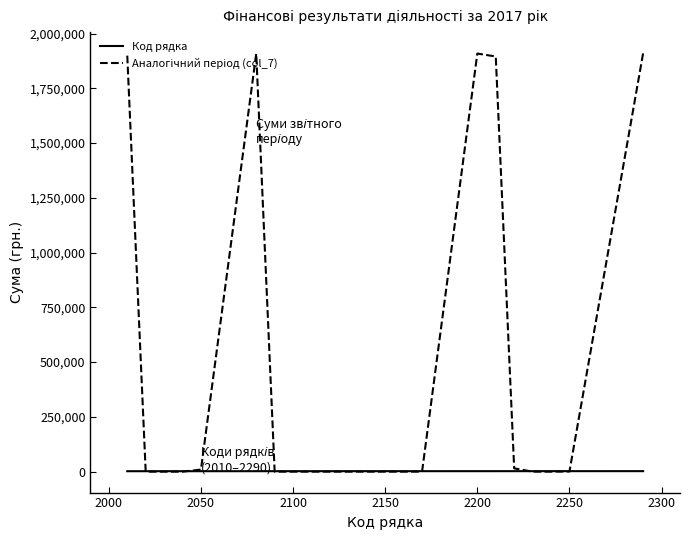

What is the maximum value shown in the chart?

1910833